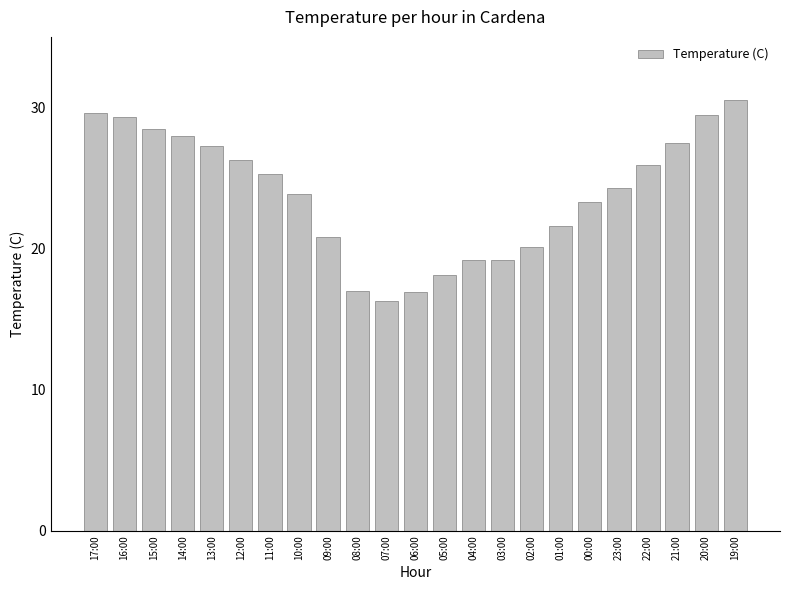

Is it true that the value at 00:00 is 32.7?

False